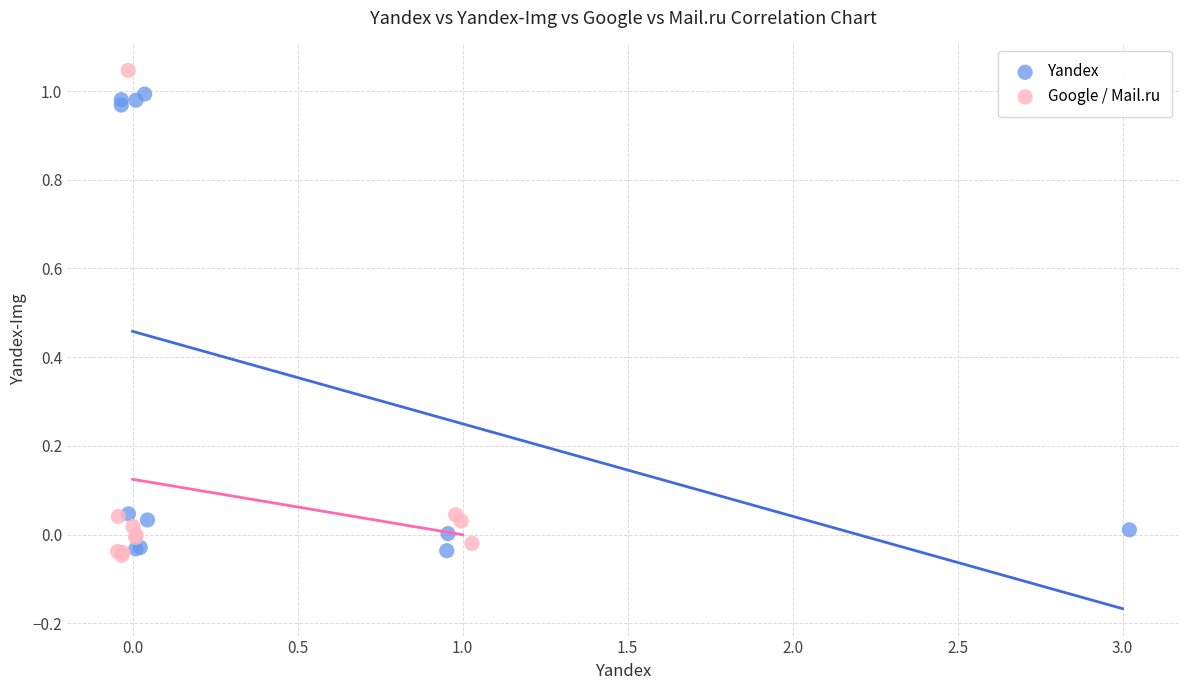

Which series has the largest Y range (max minus min)?

Google / Mail.ru